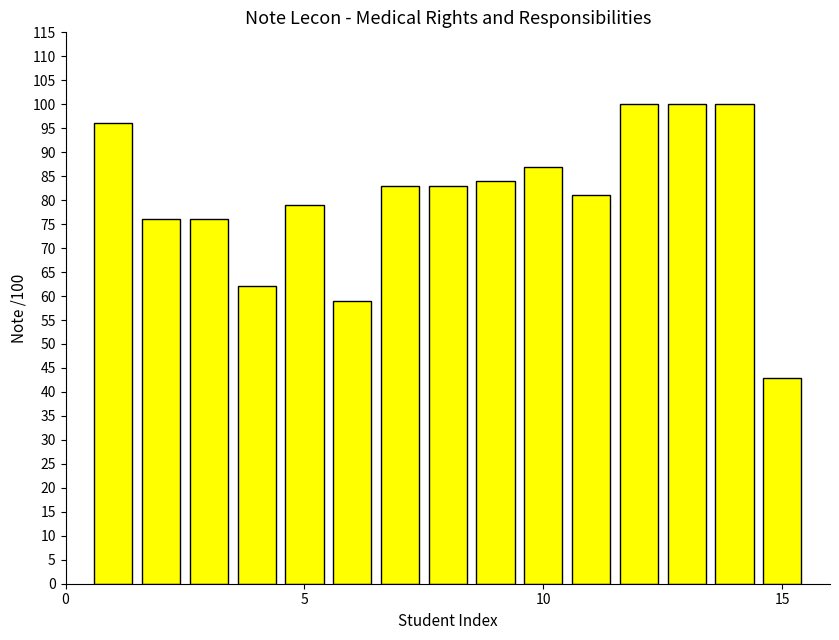

What is the greatest value displayed?

100